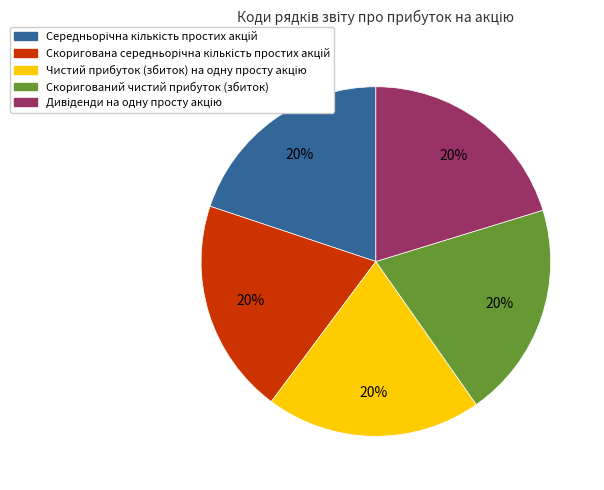

How many slices are in this pie chart?

5